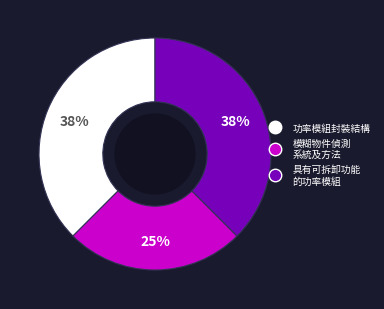

Is there a majority slice in this chart?

No